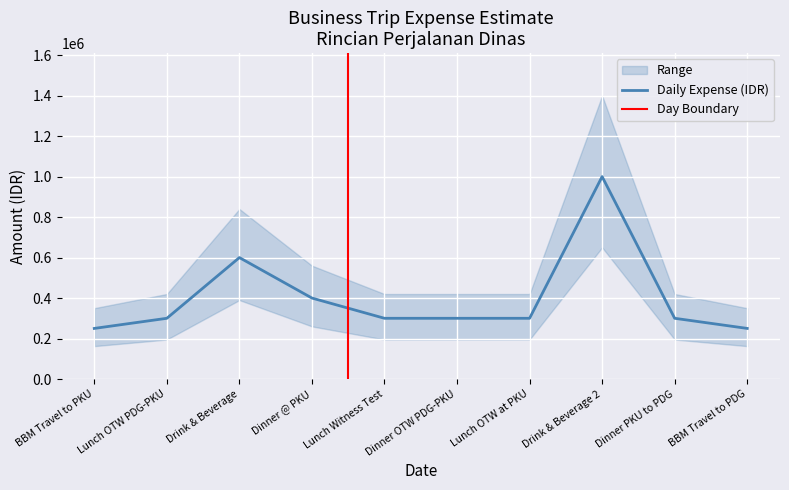

At which category does the data reach its first local peak?

Drink & Beverage